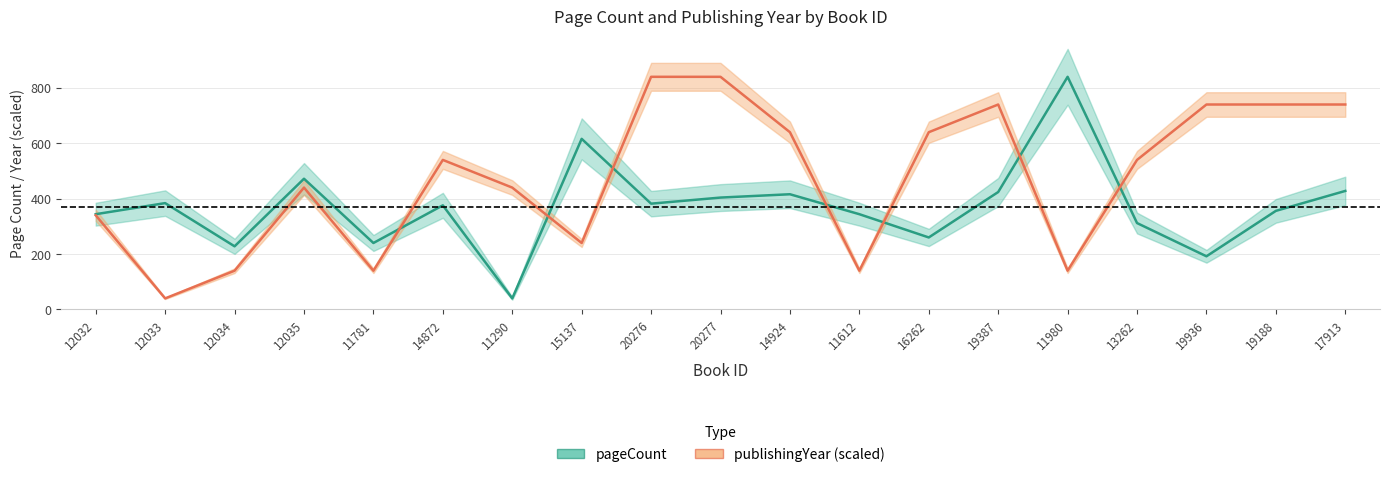

What is the label of the 14th point from the left?

19387